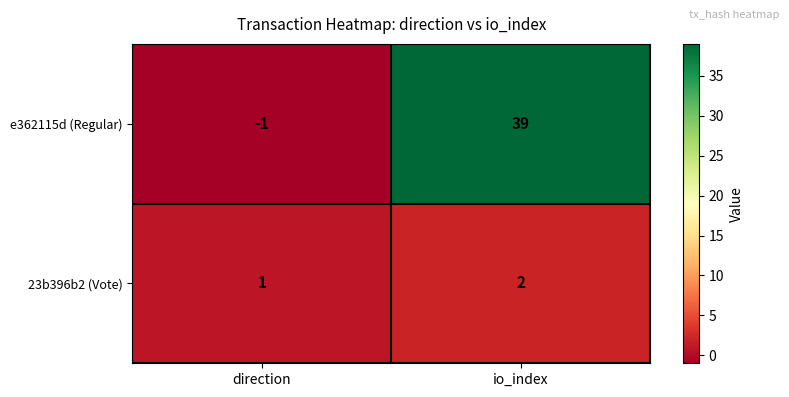

Where is e362115d (Regular) nearest to the value 19?

direction